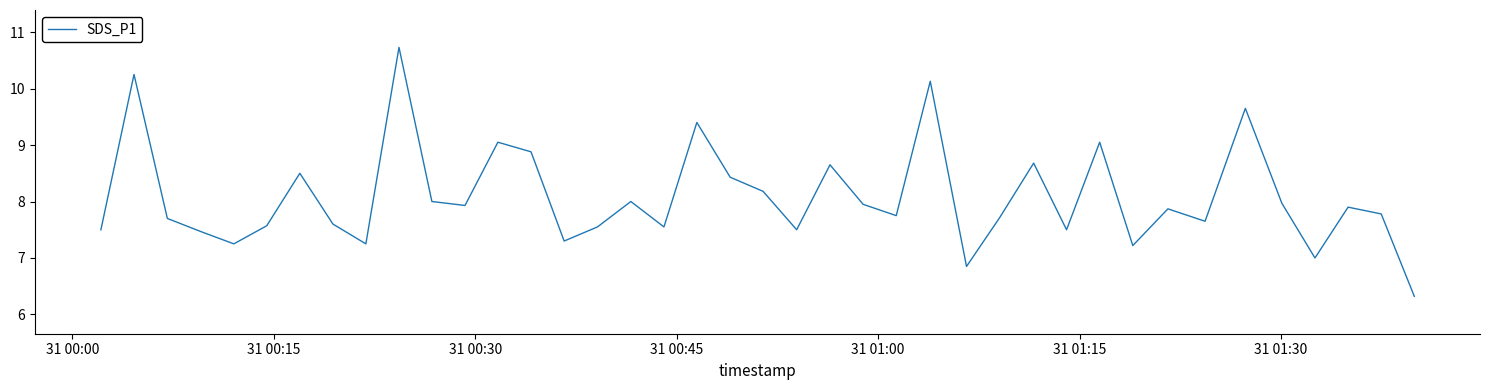

What is the maximum value shown in the chart?

10.7